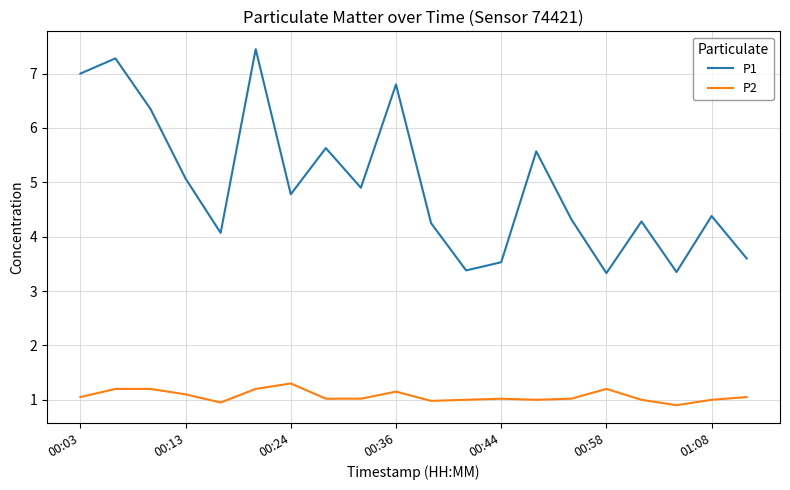

What are all the series names shown in the legend?

P1, P2